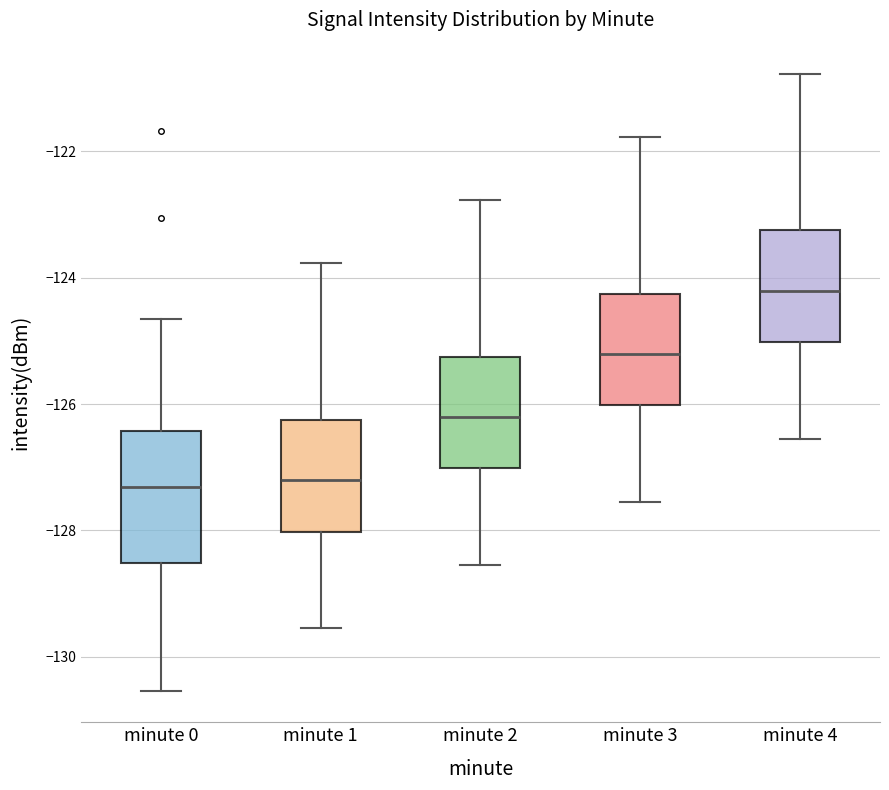

Comparing the boxes themselves (not the whiskers), which one is the tallest?

minute 0